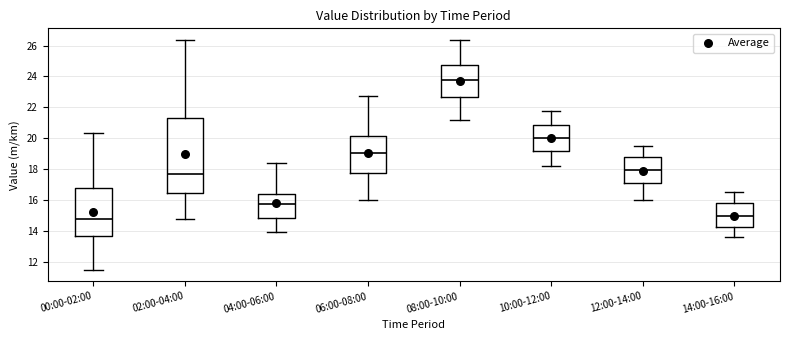

Reading left to right, transcribe this box plot: for each box, give where its median line is, the range the box spans, and where its two whiskers end, as read against the y-axis. The values are not printed on the chart, so give them approximately, as read against the axis.

00:00-02:00: median 14.8, box 13.6 to 16.8, whiskers 11.6 to 20.4
02:00-04:00: median 17.8, box 16.4 to 21.4, whiskers 14.8 to 26.4
04:00-06:00: median 15.8, box 14.8 to 16.4, whiskers 14.0 to 18.4
06:00-08:00: median 19.0, box 17.8 to 20.2, whiskers 16.0 to 22.8
08:00-10:00: median 23.8, box 22.6 to 24.8, whiskers 21.2 to 26.4
10:00-12:00: median 20.0, box 19.2 to 20.8, whiskers 18.2 to 21.8
12:00-14:00: median 18.0, box 17.0 to 18.8, whiskers 16.0 to 19.6
14:00-16:00: median 15.0, box 14.2 to 15.8, whiskers 13.6 to 16.6